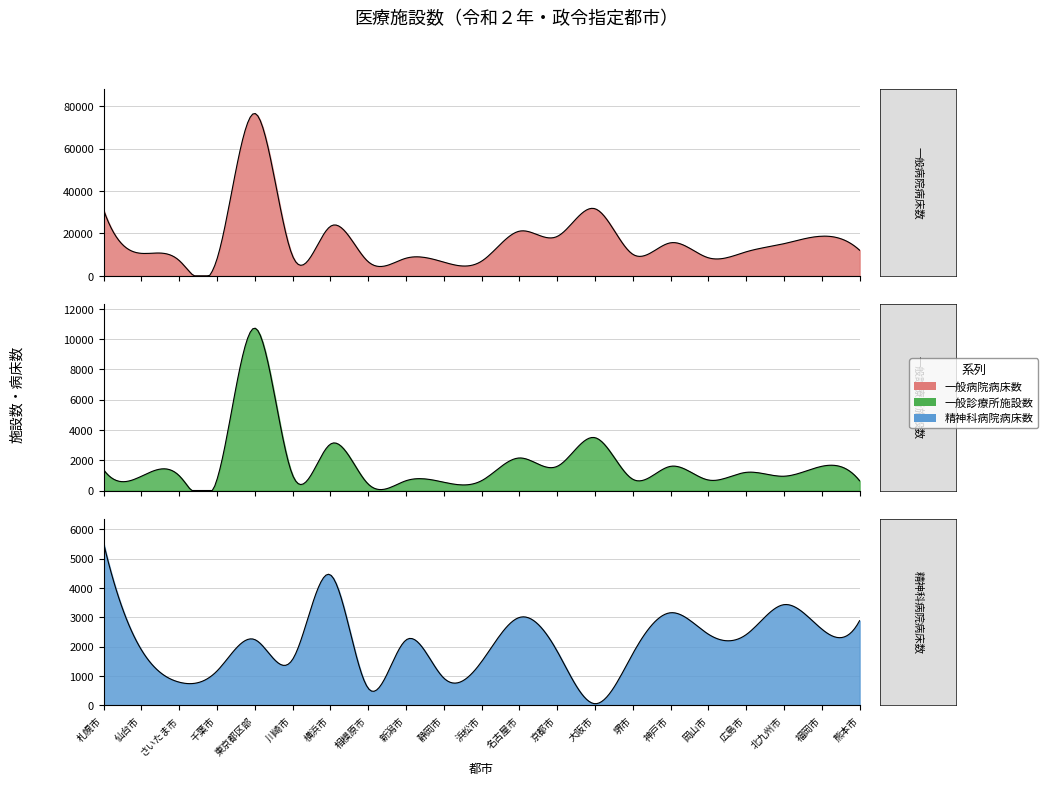

What is the label of the 9th point from the right?

京都市